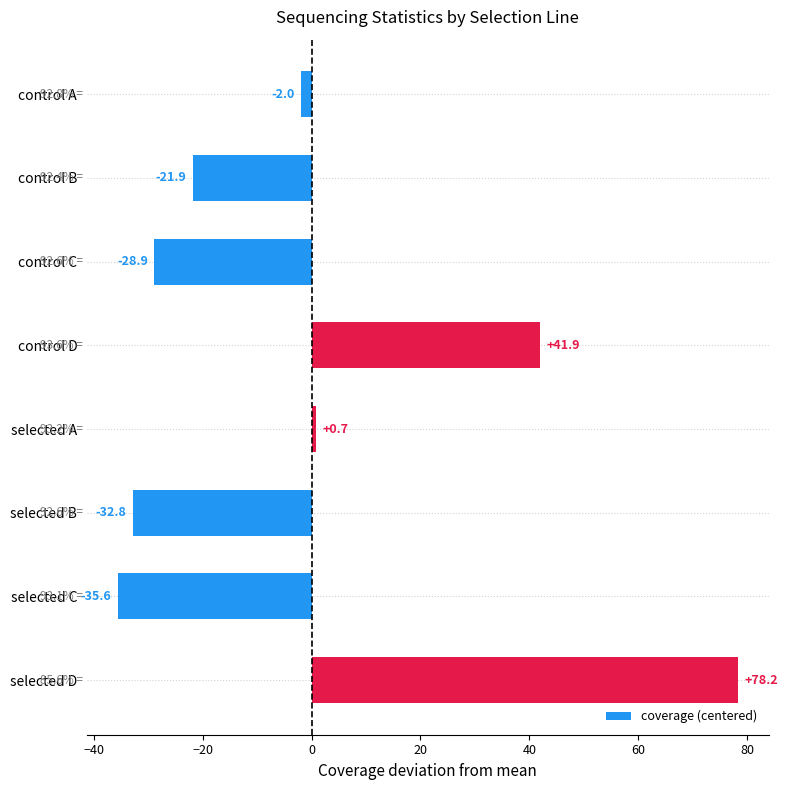

Count the number of data series in this chart.

1